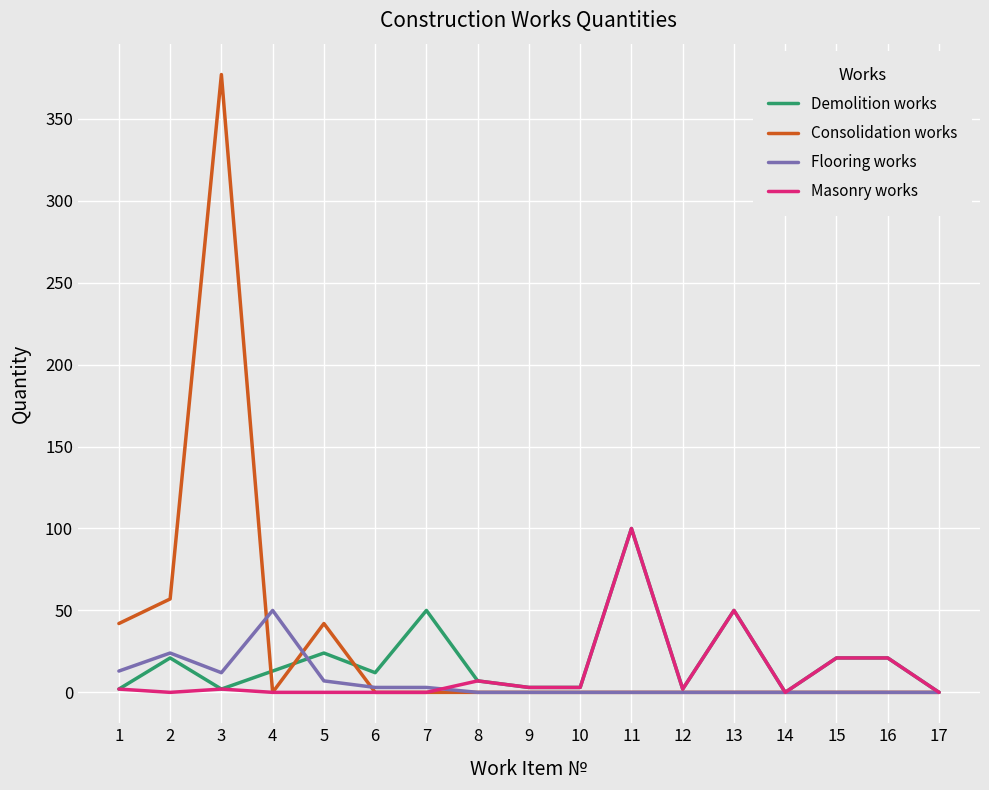

The Flooring works series shows -16 at 11. True or false?

False